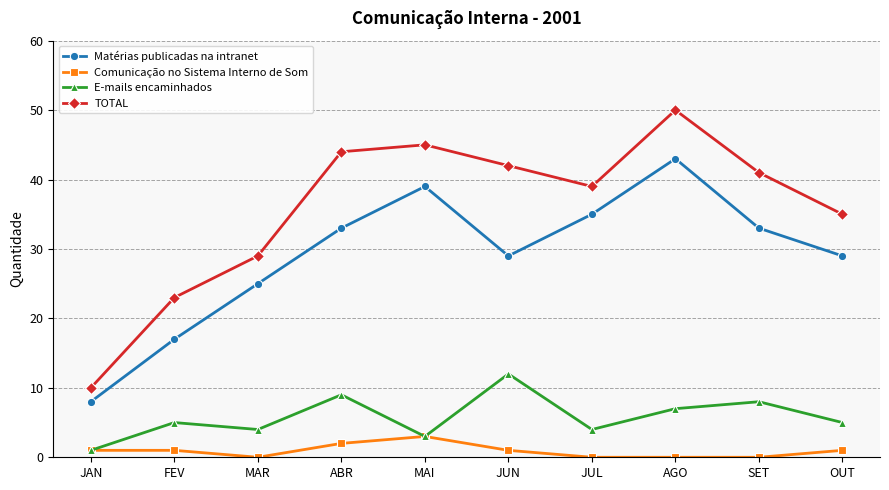

What are all the series names shown in the legend?

Matérias publicadas na intranet, Comunicação no Sistema Interno de Som, E-mails encaminhados, TOTAL